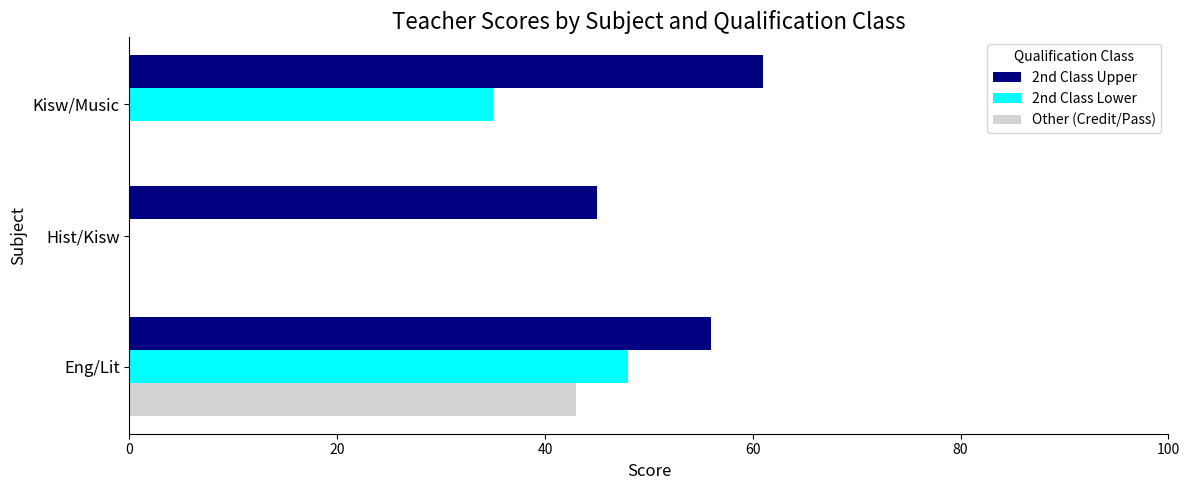

What are all the series names shown in the legend?

2nd Class Upper, 2nd Class Lower, Other (Credit/Pass)